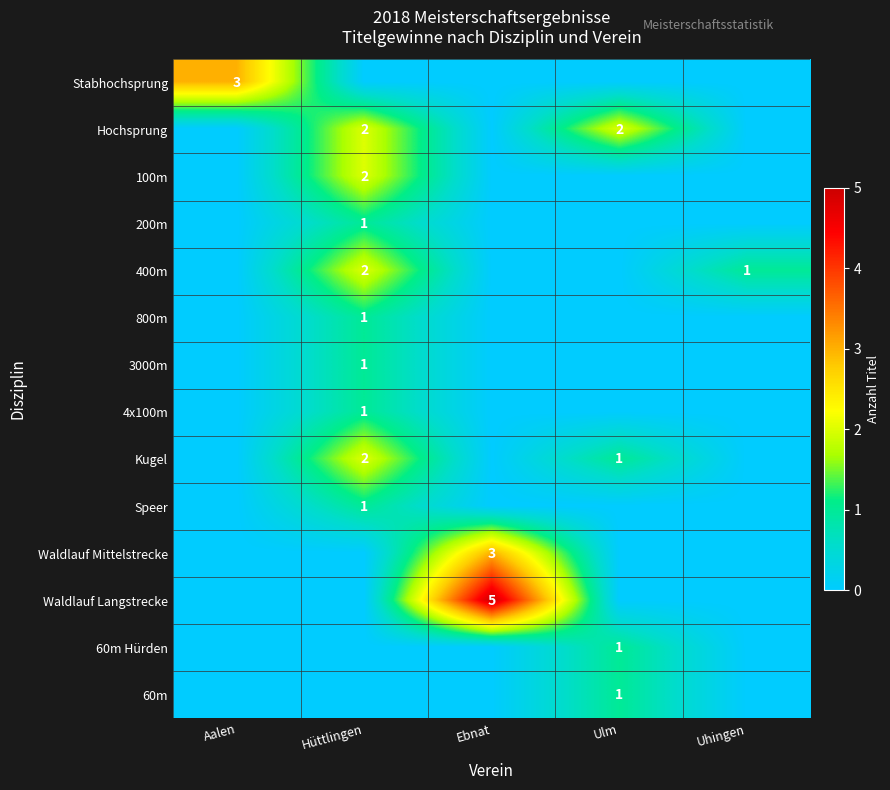

The value of Waldlauf Langstrecke at Ebnat is 5. True or false?

True